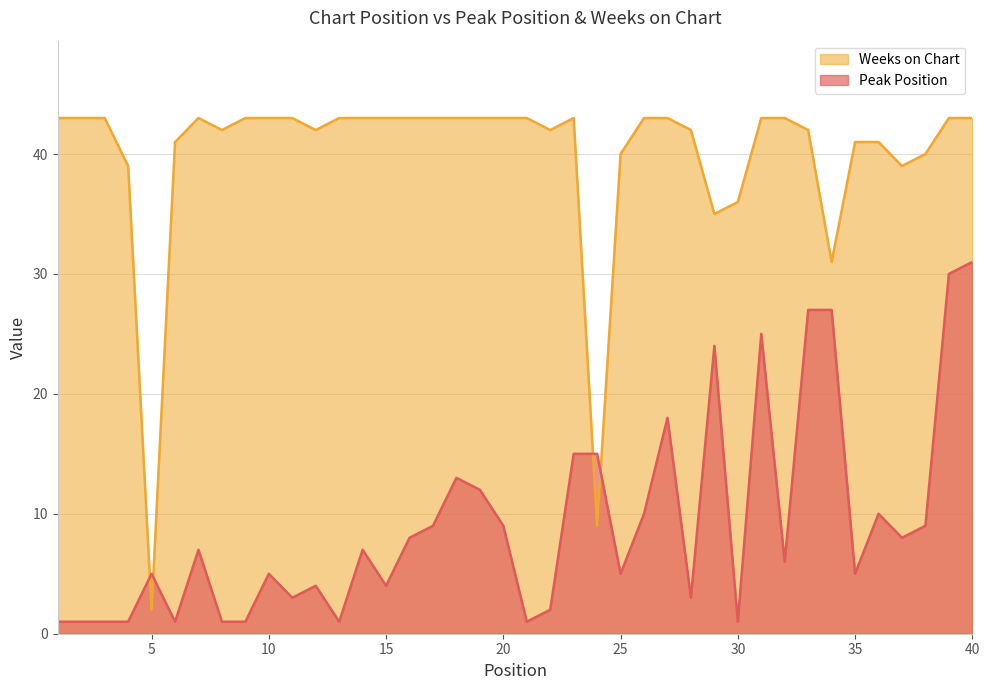

What is the difference between the Weeks on Chart values at 37 and 5?

37